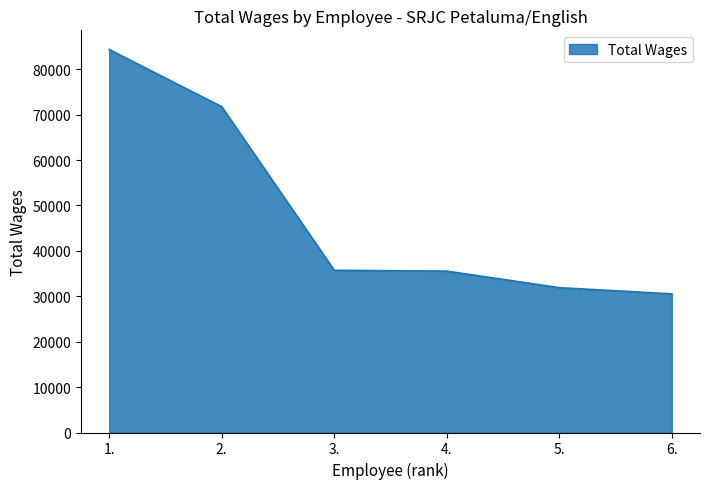

True or false: the data shows 13861 at 4..

False